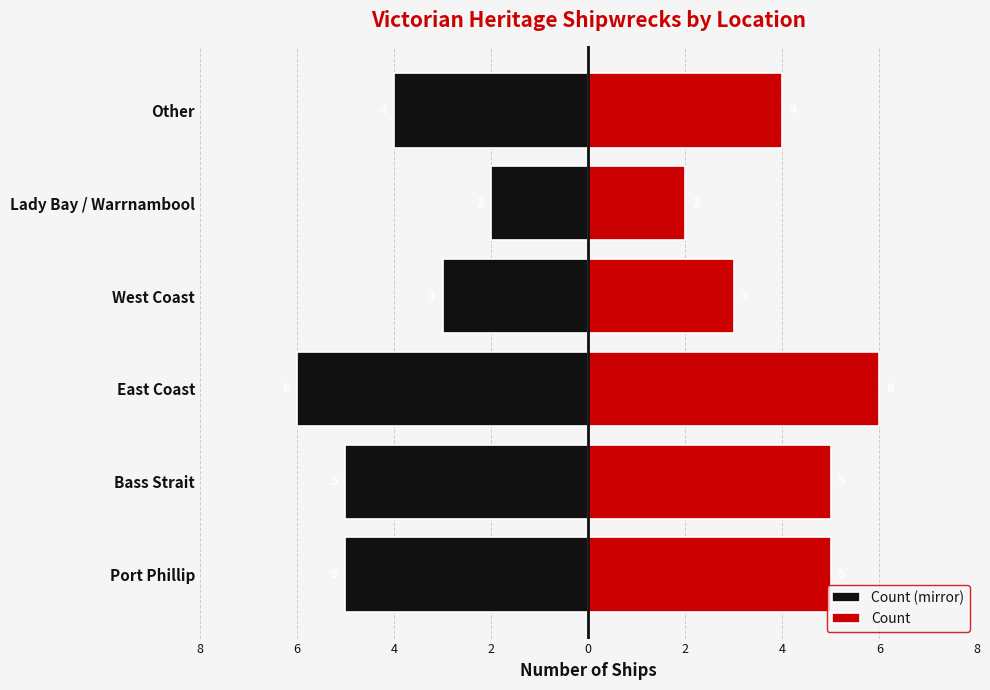

Reading right to left, extract all data points from this chart.

Count (mirror): -4	-2	-3	-6	-5	-5
Count: 4	2	3	6	5	5